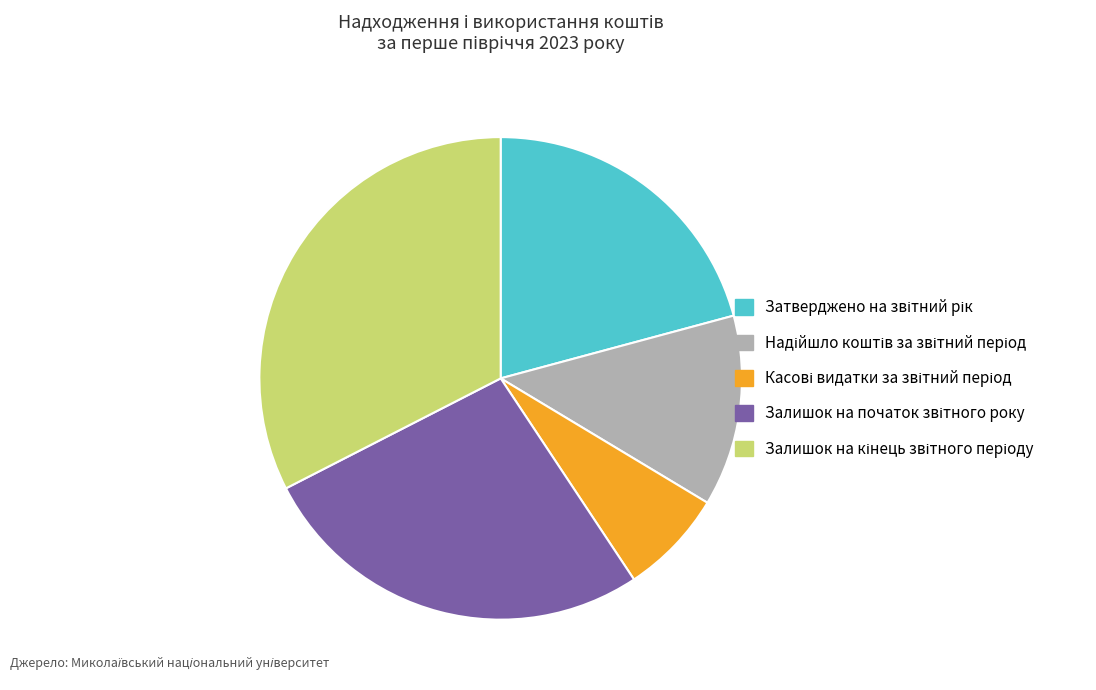

Is there a majority slice in this chart?

No